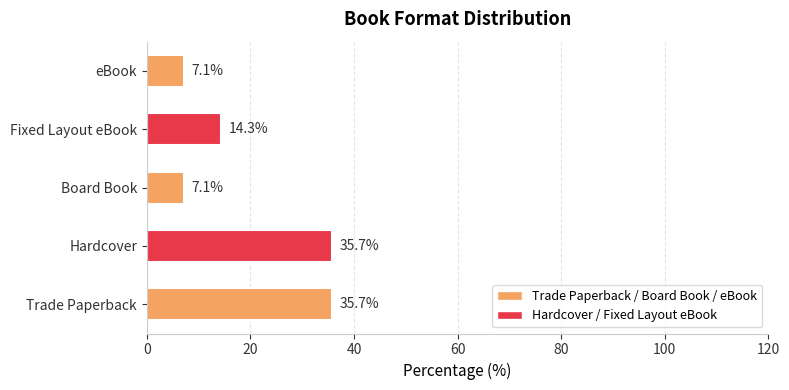

What is the change in value from Hardcover to eBook?

-28.6